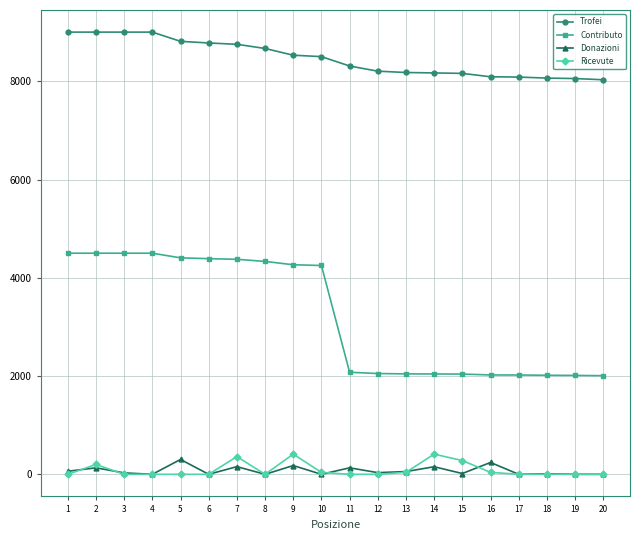

True or false: Trofei and Ricevute cross at least once.

False